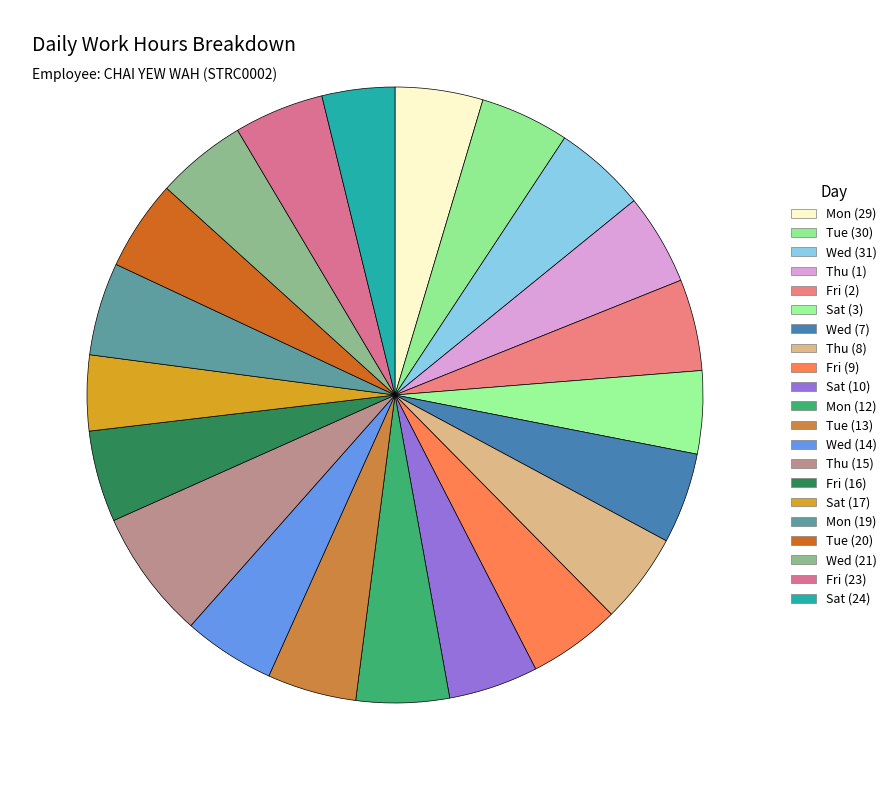

Count the number of slices in the pie.

21